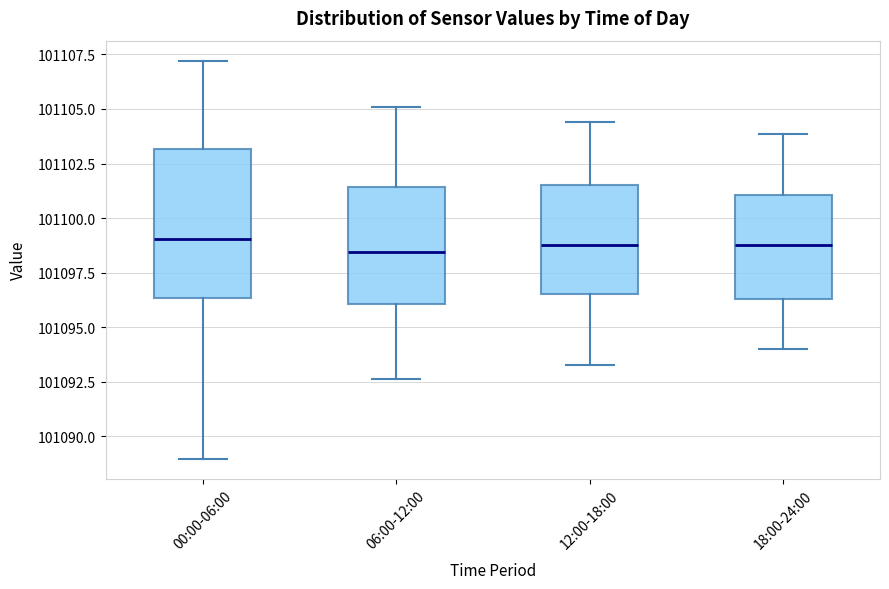

Reading left to right, read every box against the y-axis: the position of its median line, the range the box covers, and the ends of its whiskers. The values are not printed on the chart, so give them approximately, as read against the axis.

00:00-06:00: median 101099.0, box 101096.5 to 101103.0, whiskers 101089.0 to 101107.0
06:00-12:00: median 101098.5, box 101096.0 to 101101.5, whiskers 101092.5 to 101105.0
12:00-18:00: median 101099.0, box 101096.5 to 101101.5, whiskers 101093.5 to 101104.5
18:00-24:00: median 101099.0, box 101096.5 to 101101.0, whiskers 101094.0 to 101104.0